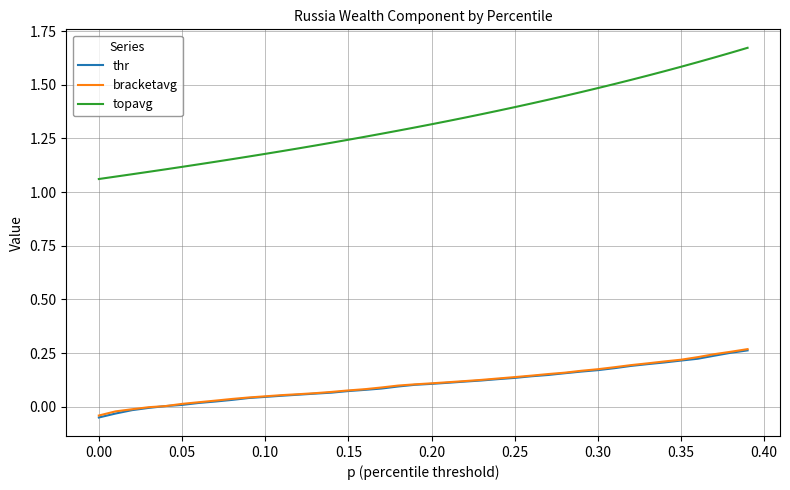

Which series has the largest total across all categories?

topavg